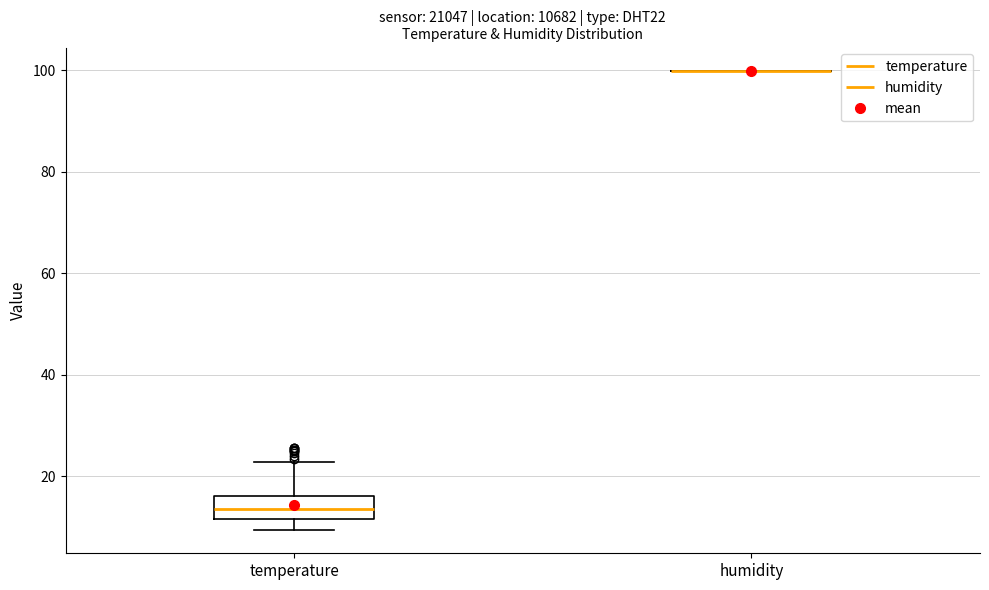

Reading left to right, read every box against the y-axis: the position of its median line, the range the box covers, and the ends of its whiskers. The values are not printed on the chart, so give them approximately, as read against the axis.

temperature: median 14, box 12 to 16, whiskers 10 to 22
humidity: box collapsed to a line at 100, whiskers 100 to 100